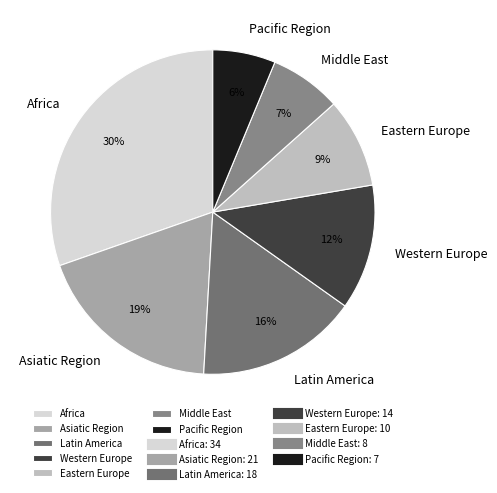

Is the sum of Africa and Asiatic Region greater than half?

No